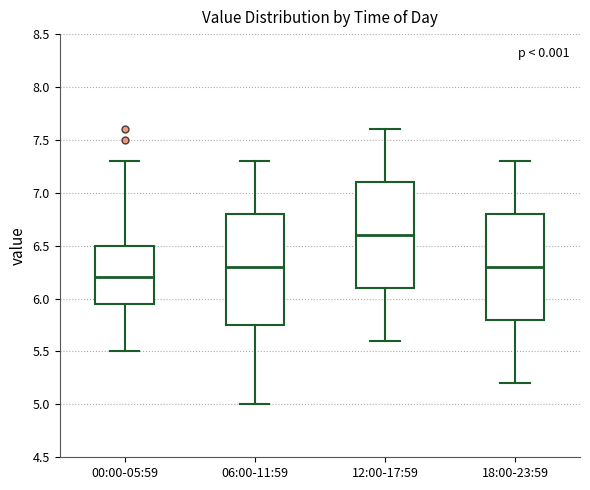

Which box has the lowest median line?

00:00-05:59